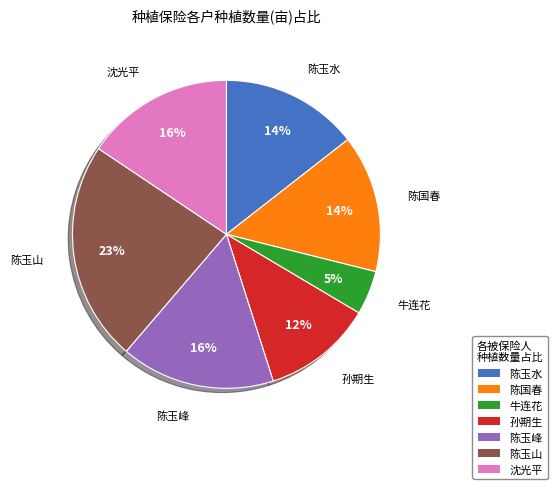

How many slices are in this pie chart?

7